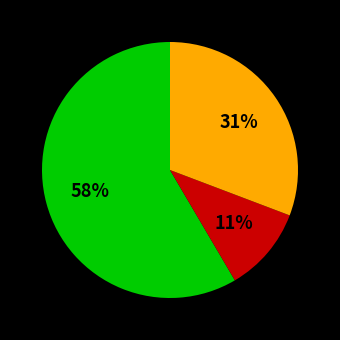

Is there any slice that represents more than half of the pie?

Yes